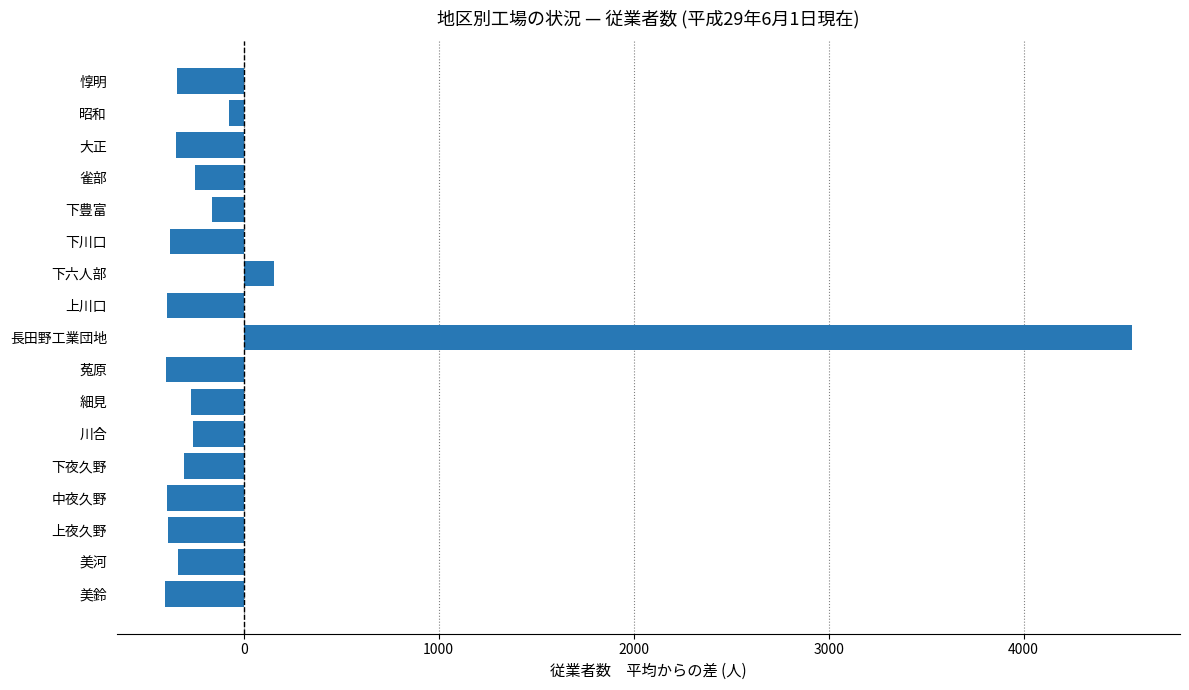

Read the value at 下豊富.

-162.9